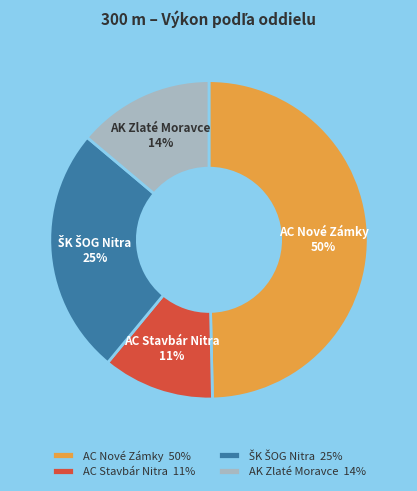

Is there a majority slice in this chart?

No